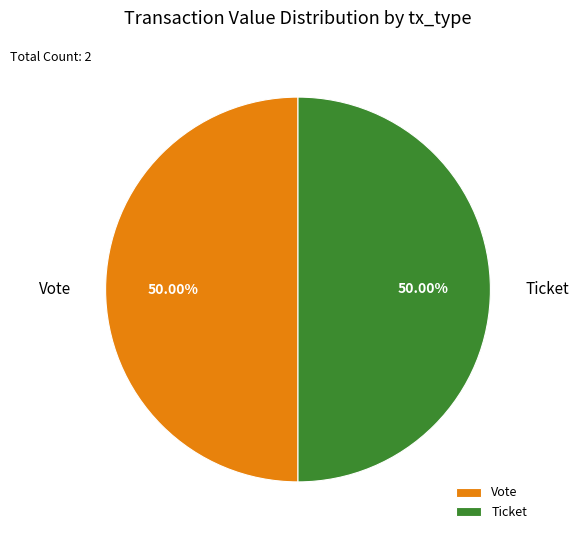

Do Vote and Ticket together represent more than half of the pie?

Yes